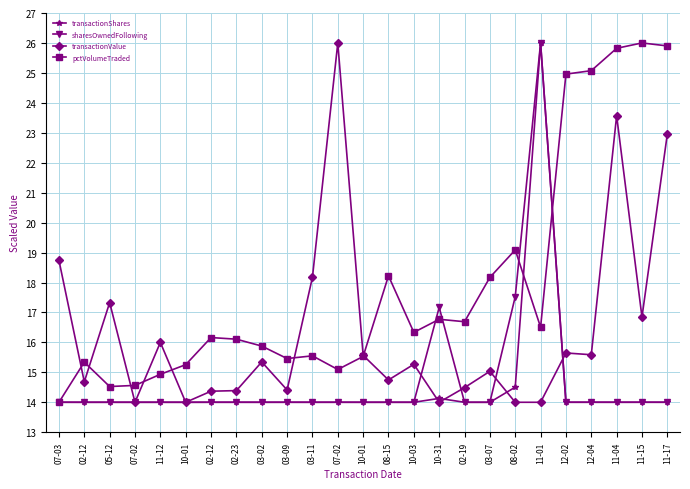

In sharesOwnedFollowing, how many points are lower than both neighbors (excluding endpoints)?

9